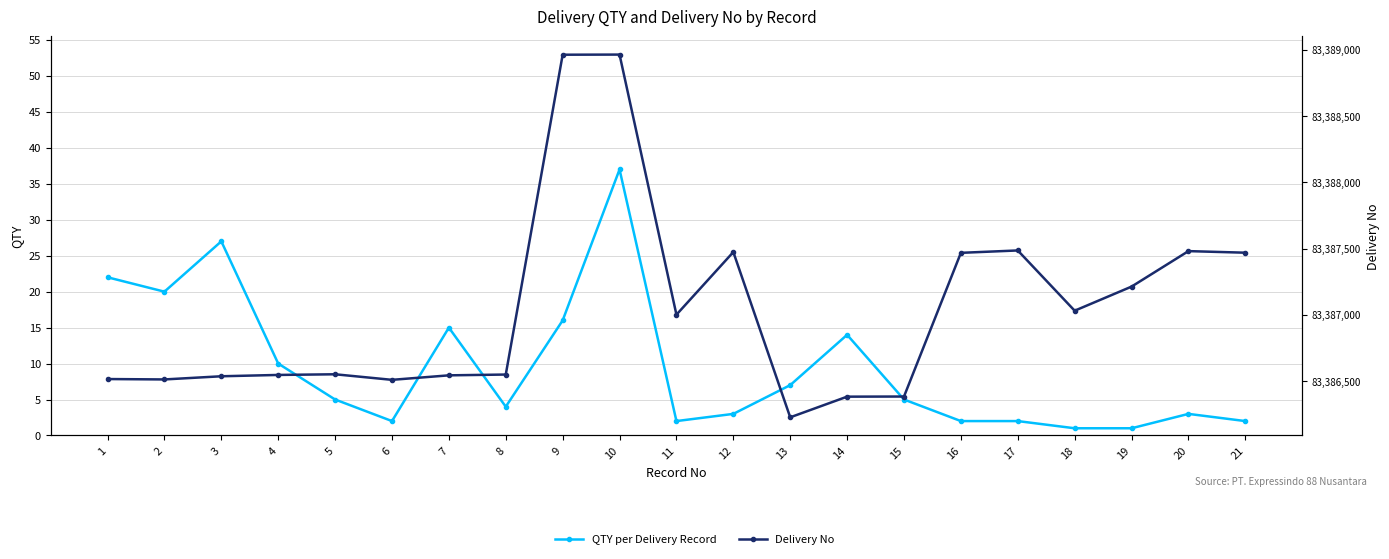

True or false: QTY per Delivery Record has a value of 14 at 14.

True